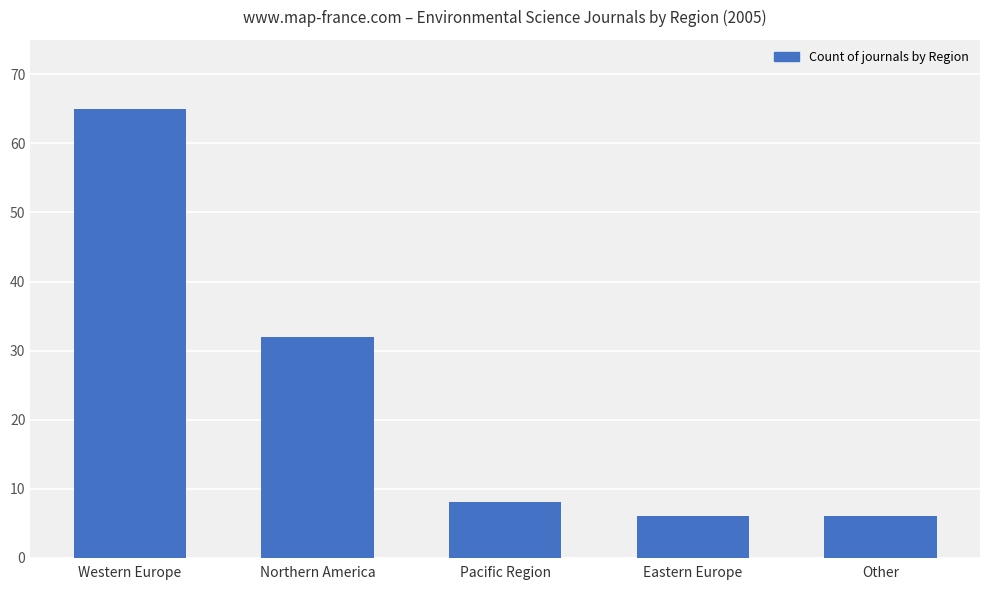

What is the smallest value displayed?

6